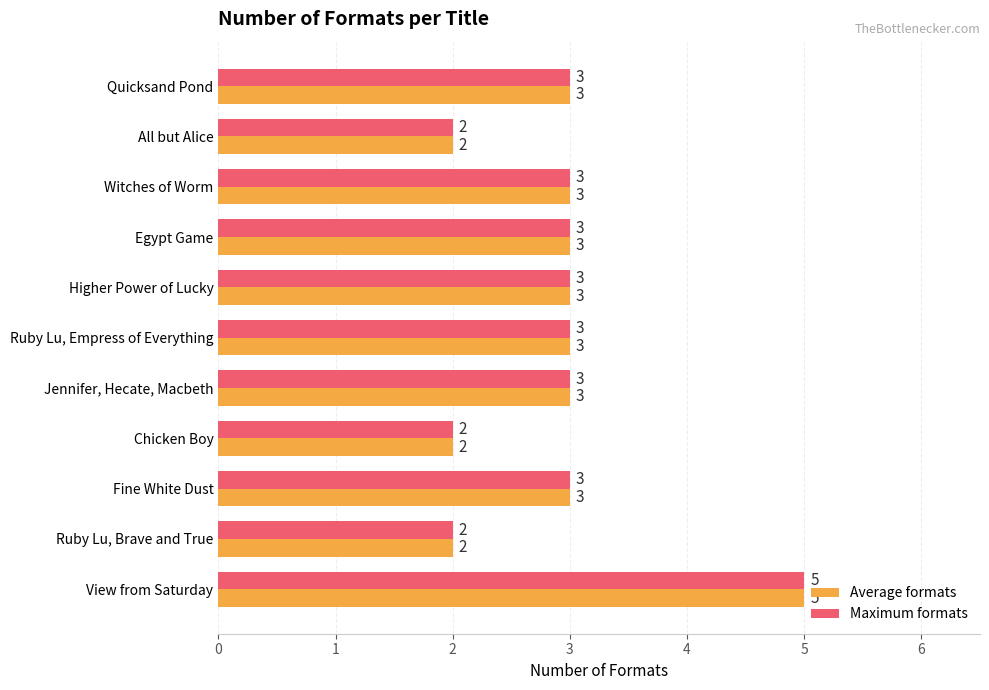

At which category is the sum across all series the highest?

View from Saturday